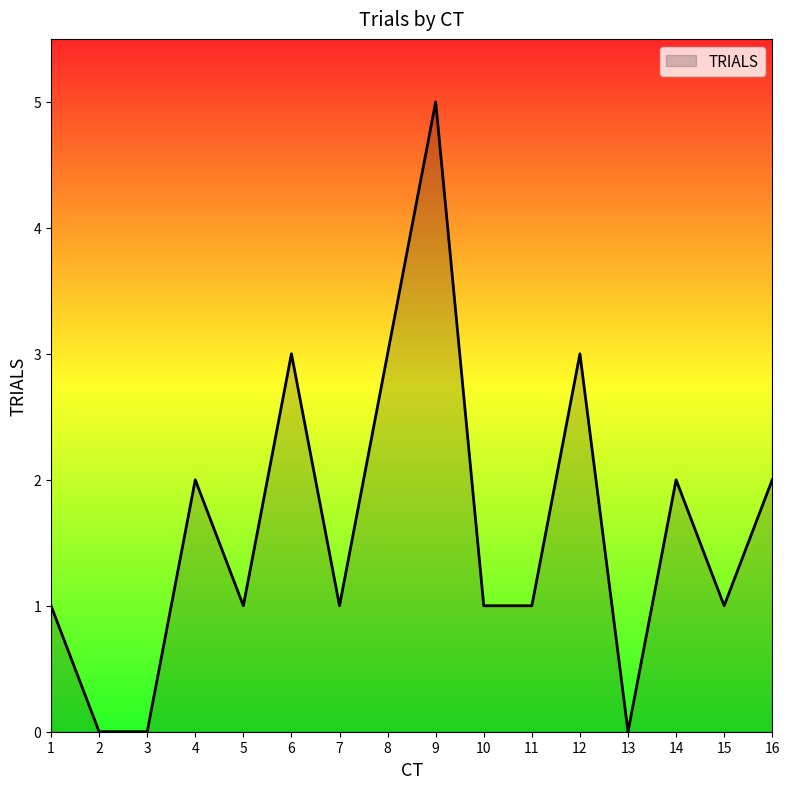

The chart shows a value of 1 at 15. True or false?

True